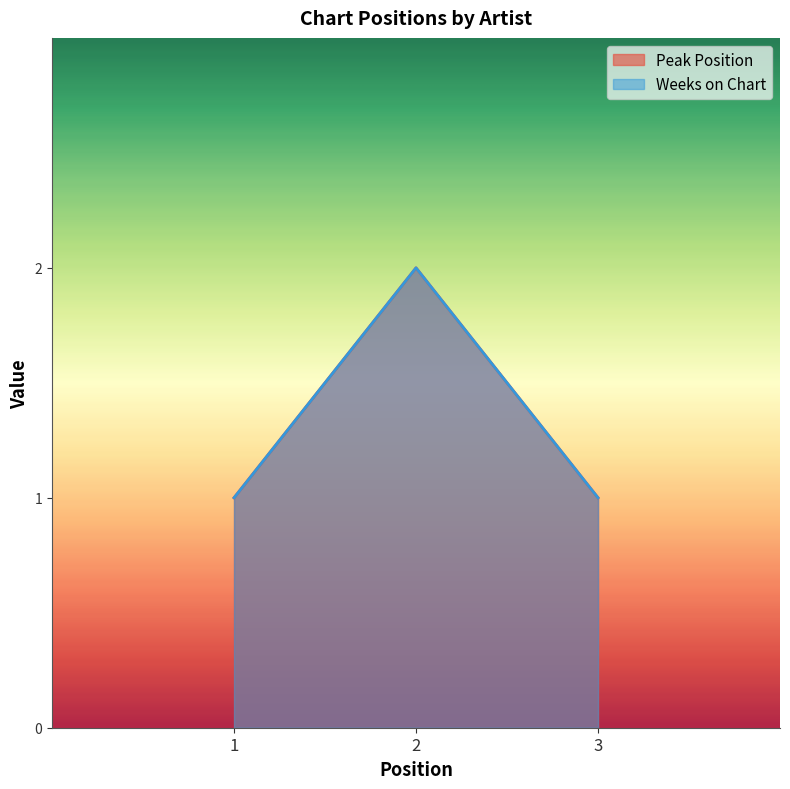

List the labels in order of Weeks on Chart value, smallest first.

1, 3, 2